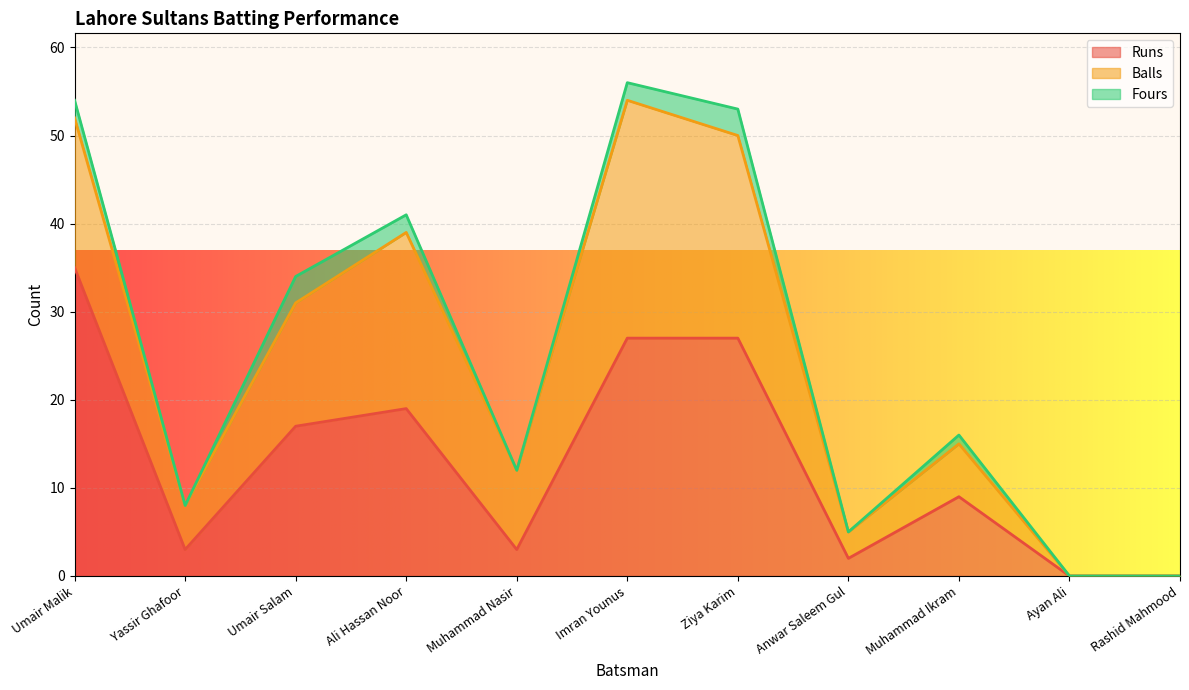

How many series are shown in this chart?

3